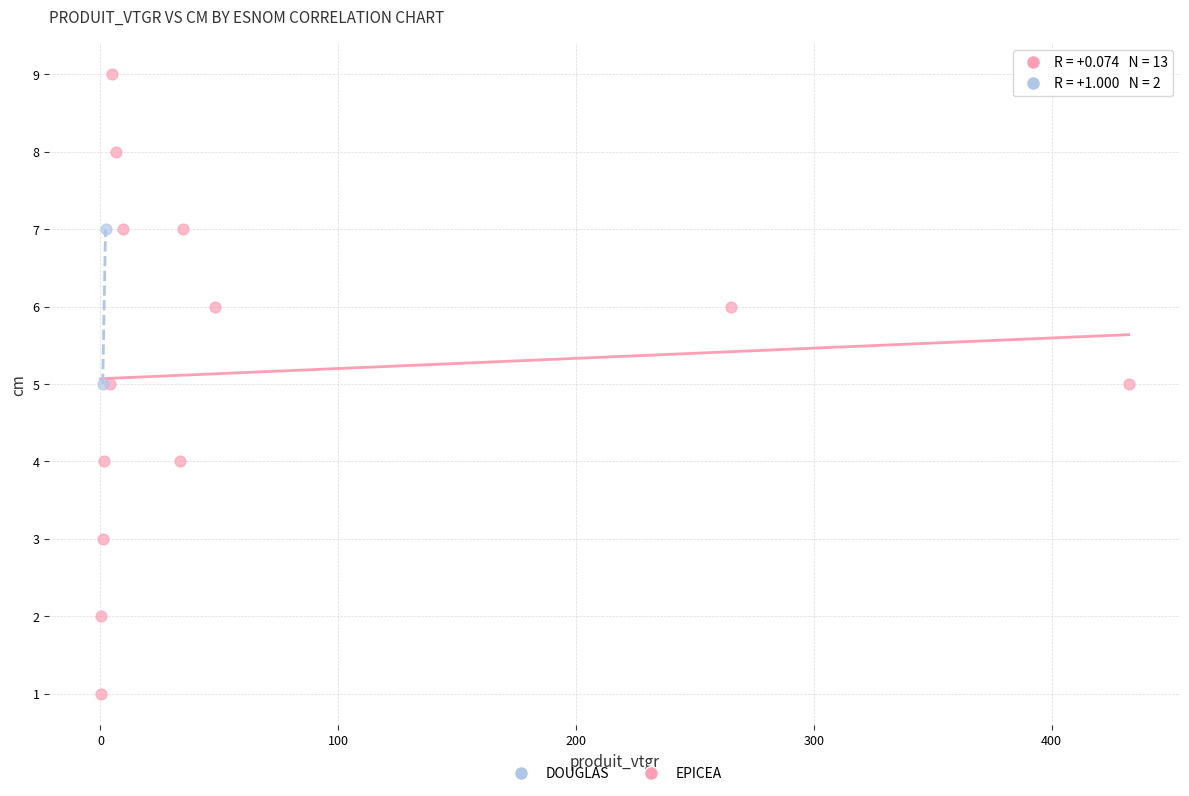

What are all the series names shown in the legend?

DOUGLAS, EPICEA